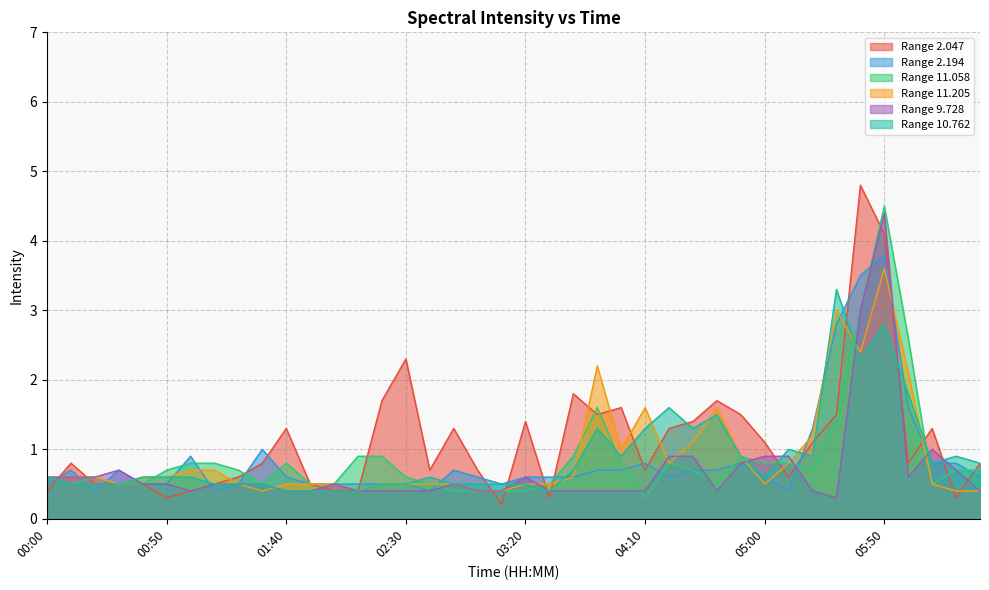

How many times do 11.205 and 9.728 cross each other?

10